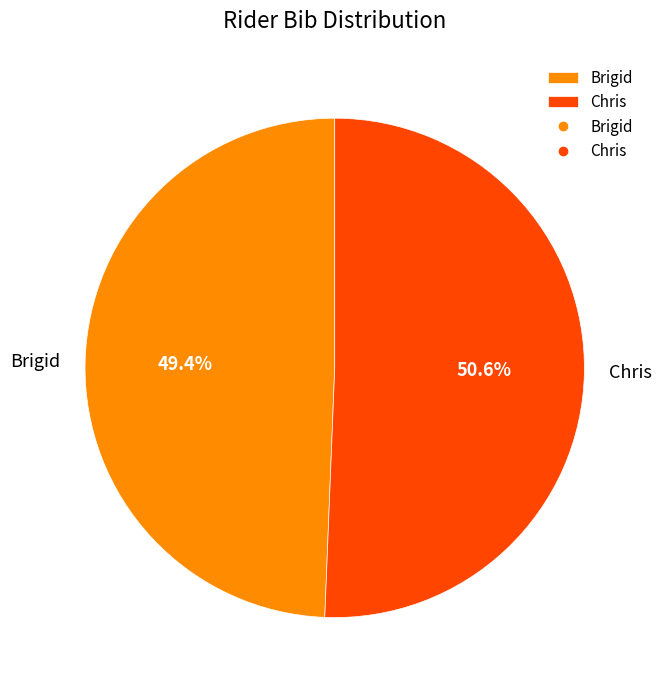

The Brigid slice represents 49% of the pie. True or false?

True